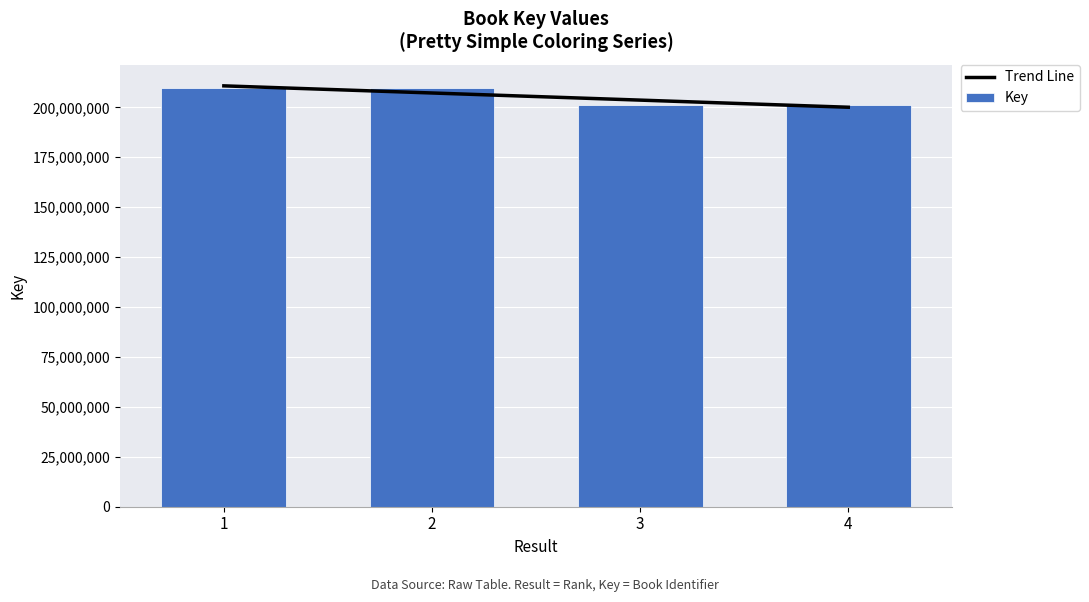

What value does the data have at 1, to the nearest 100?

209915800